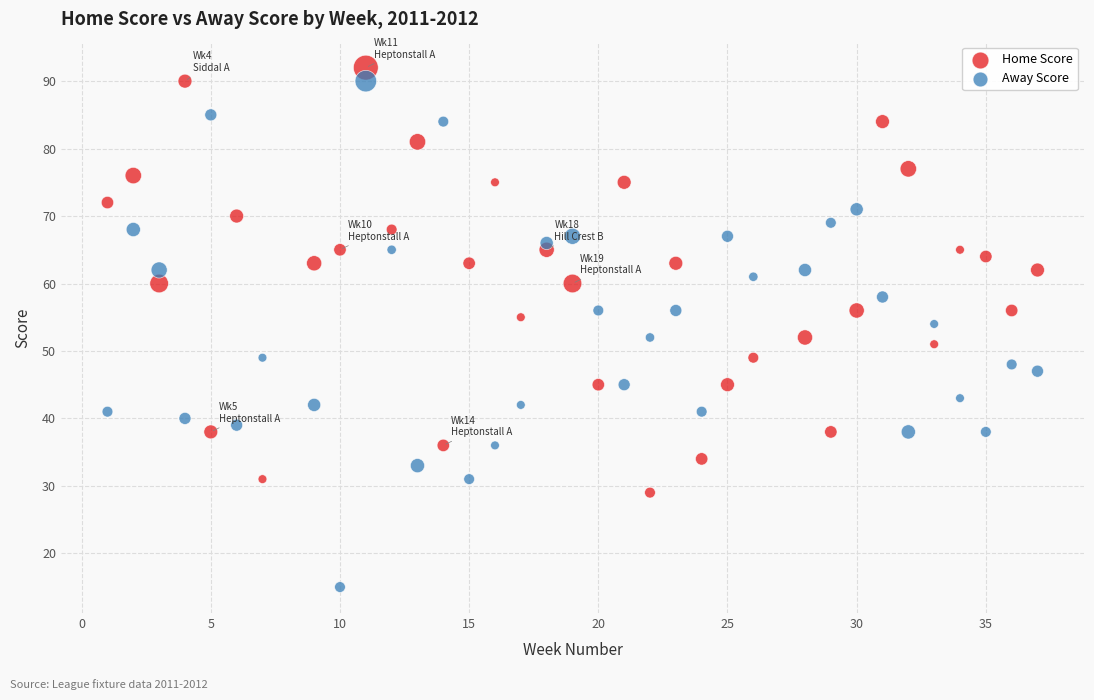

Which series has the widest spread of Y values?

Away Score